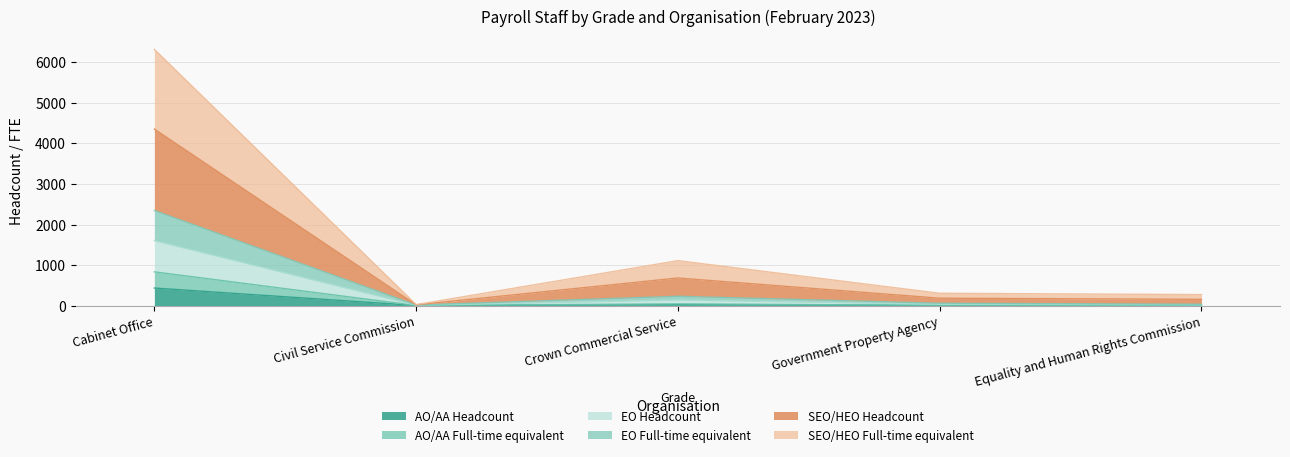

At which label does AO/AA Headcount reach its peak?

Cabinet Office